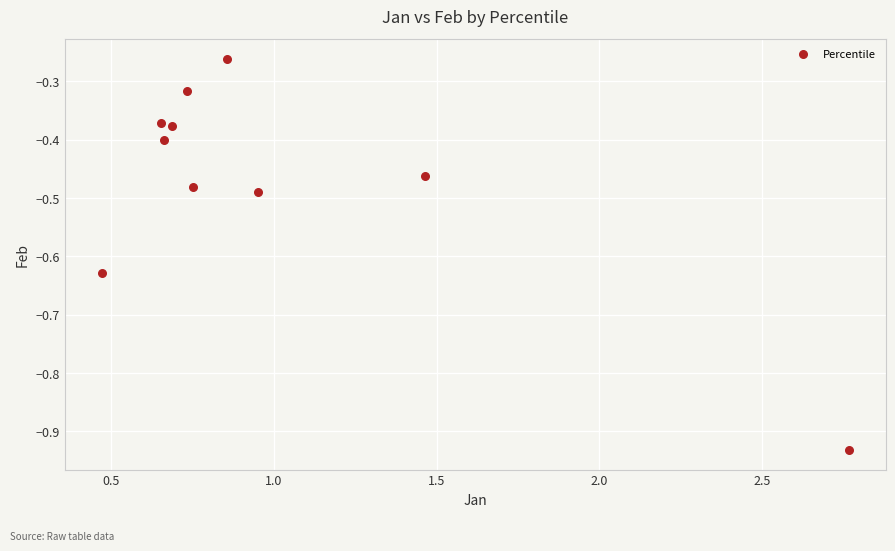

What is the range of X values (max minus min)?

2.3